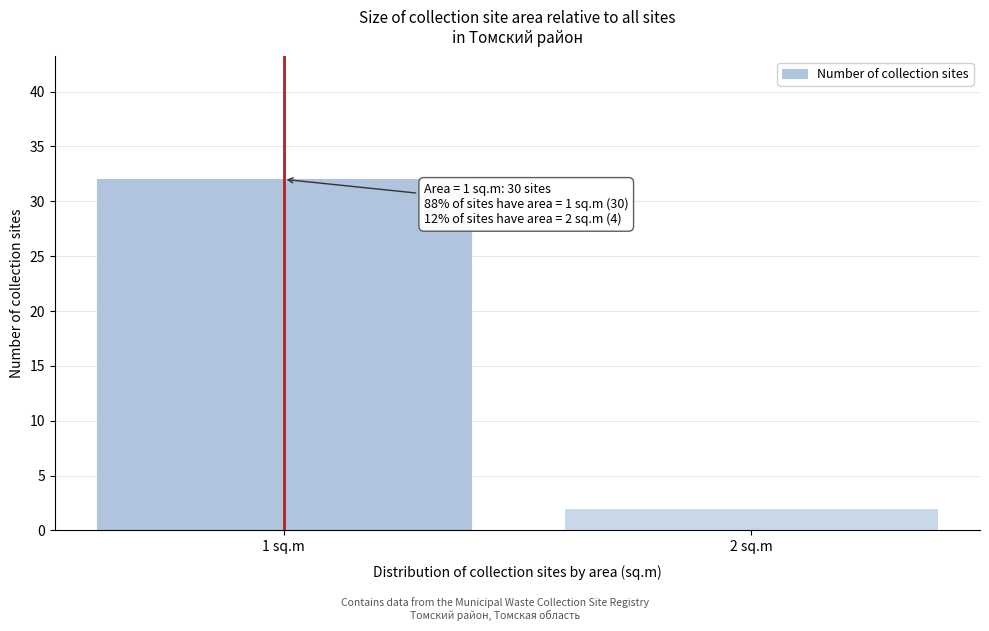

Reading right to left, transcribe all the data shown in this chart.

2	32